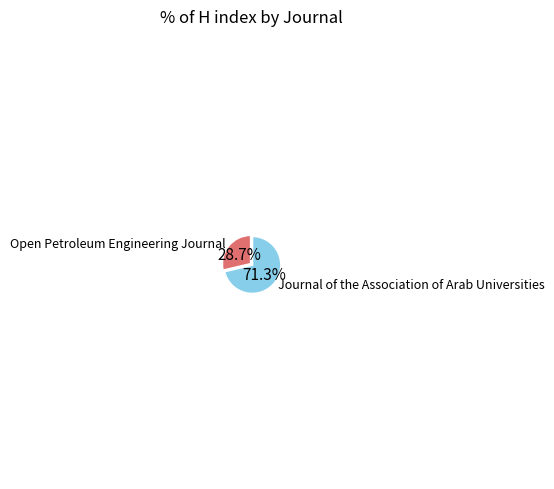

Is there a majority slice in this chart?

Yes